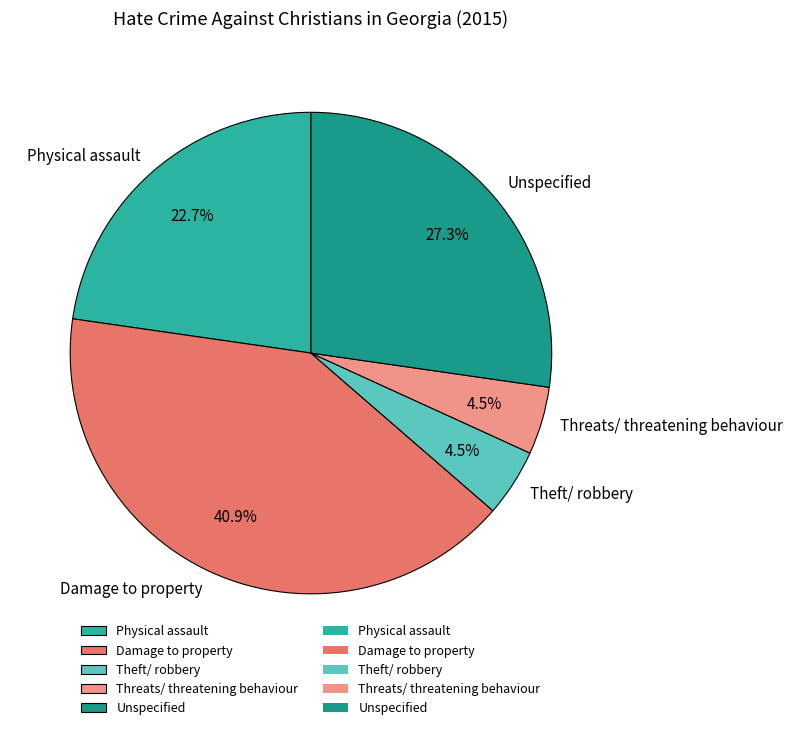

Is there any slice that represents more than half of the pie?

No